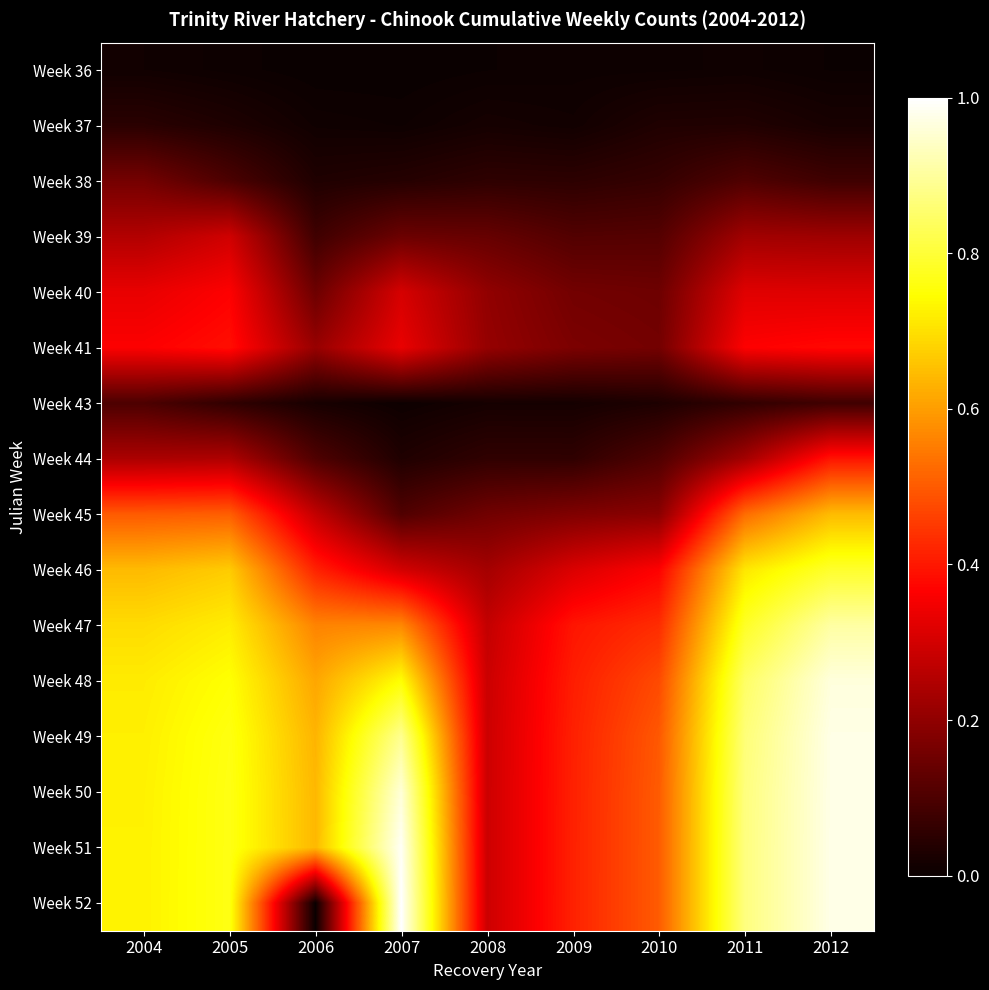

At which category is the sum across all series the highest?

2012